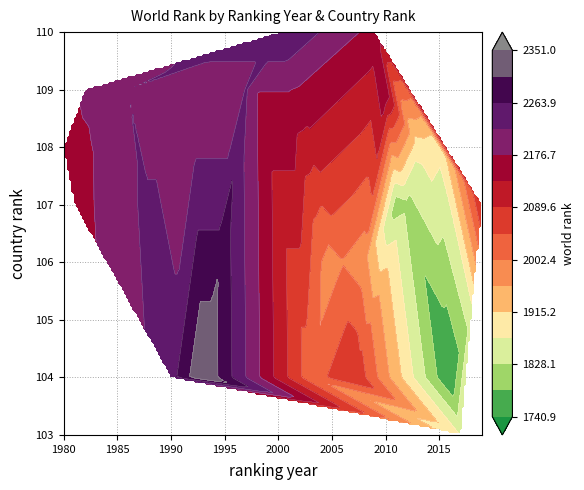

The 1980 series shows 522 at world_rank. True or false?

False